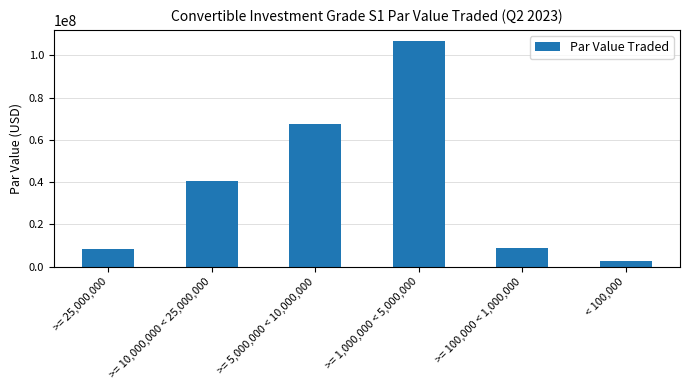

What is the ratio of the value at >= 10,000,000 < 25,000,000 to the value at < 100,000?

16.2